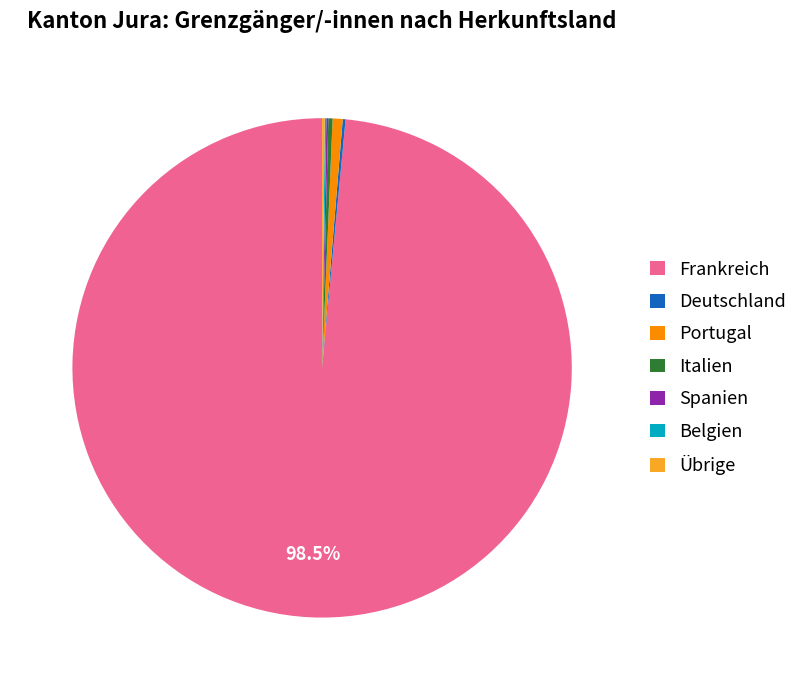

What is the largest slice in the pie chart?

Frankreich